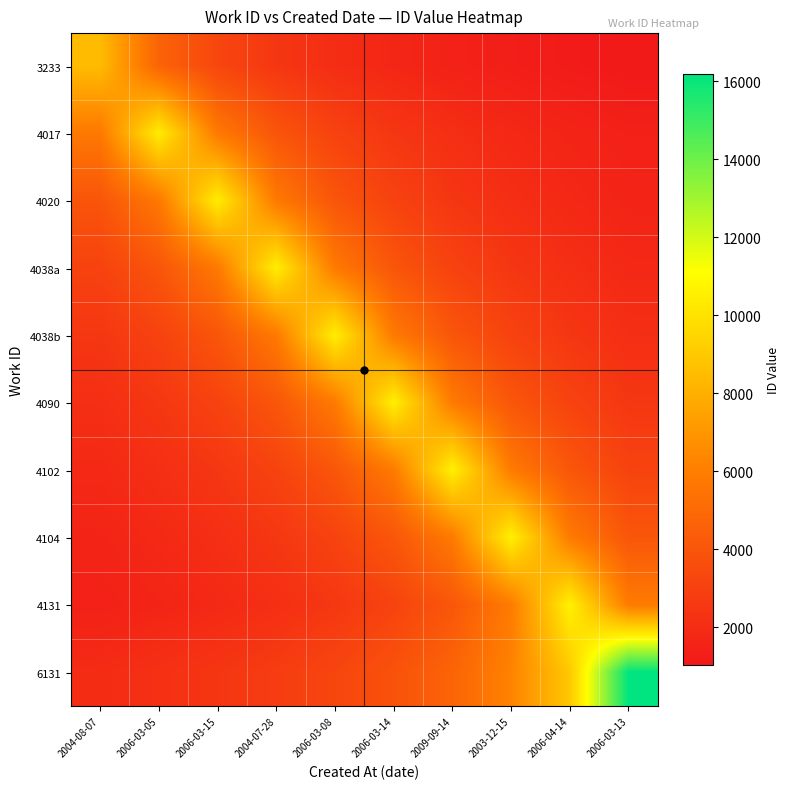

What is the spread (max minus min) of values at 2004-07-28?

8334.6